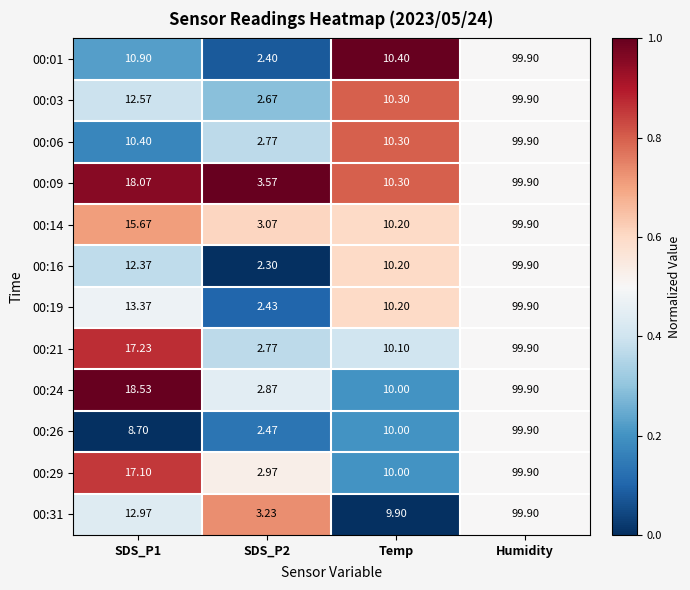

Which category has the highest value across all series?

Humidity